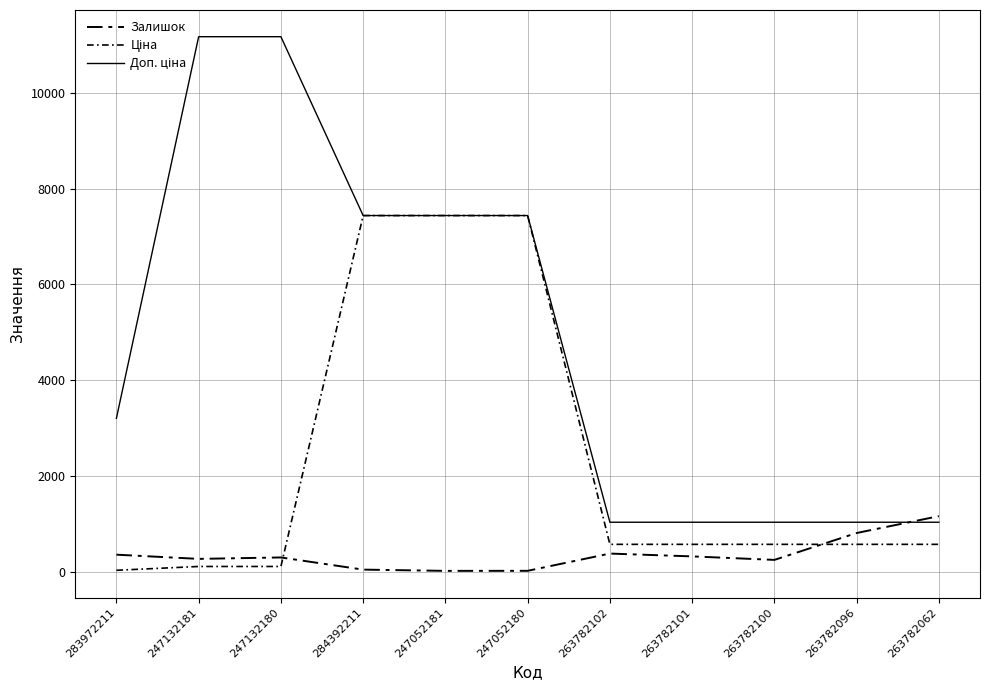

Between 263782101 and 247052180, which is larger?

263782101